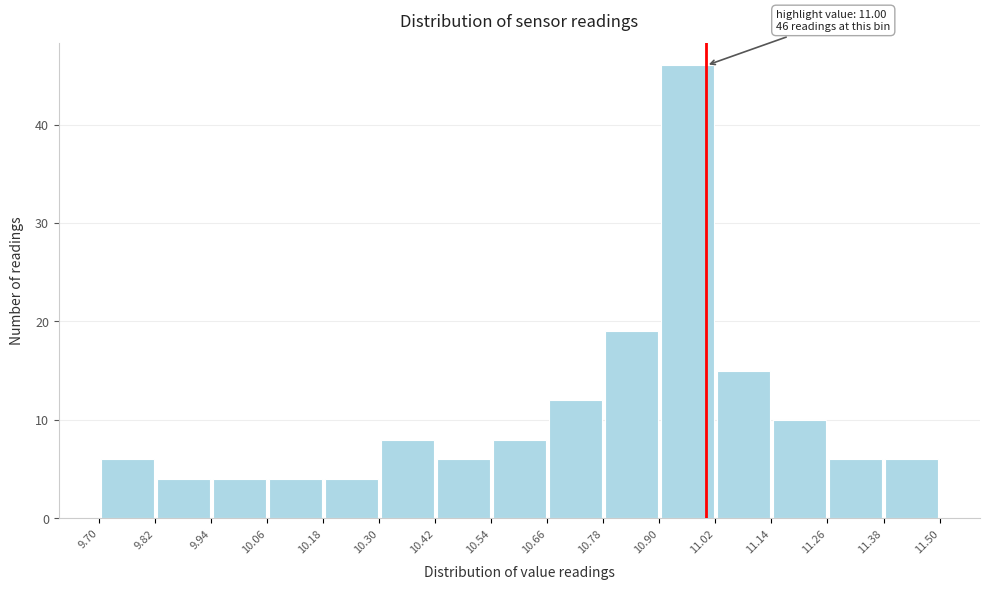

Which range on the x-axis has the tallest bar?

10.90 to 11.02